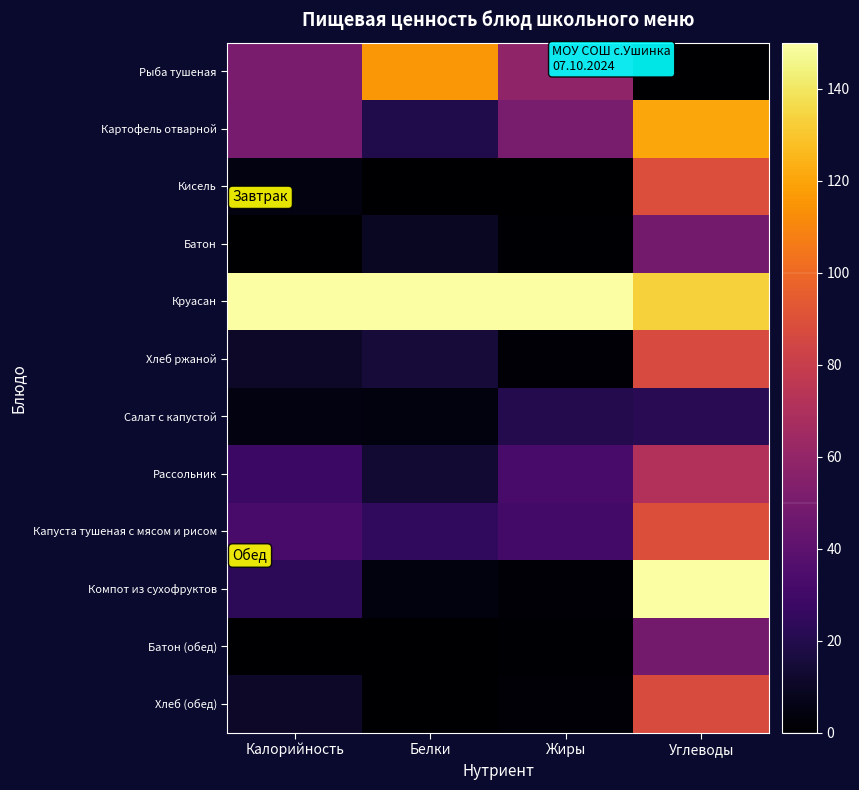

At which category is the sum across all series the highest?

Углеводы